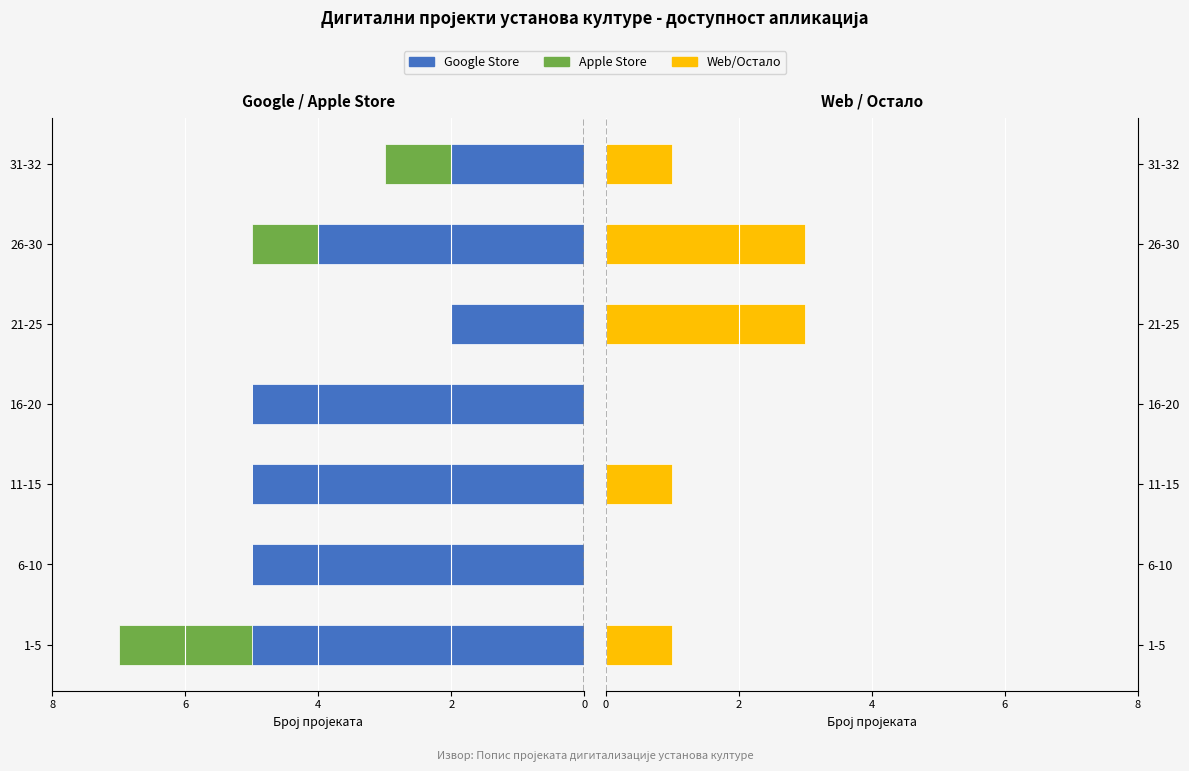

What is the difference between the second highest and second lowest values in the Apple Store series?

1